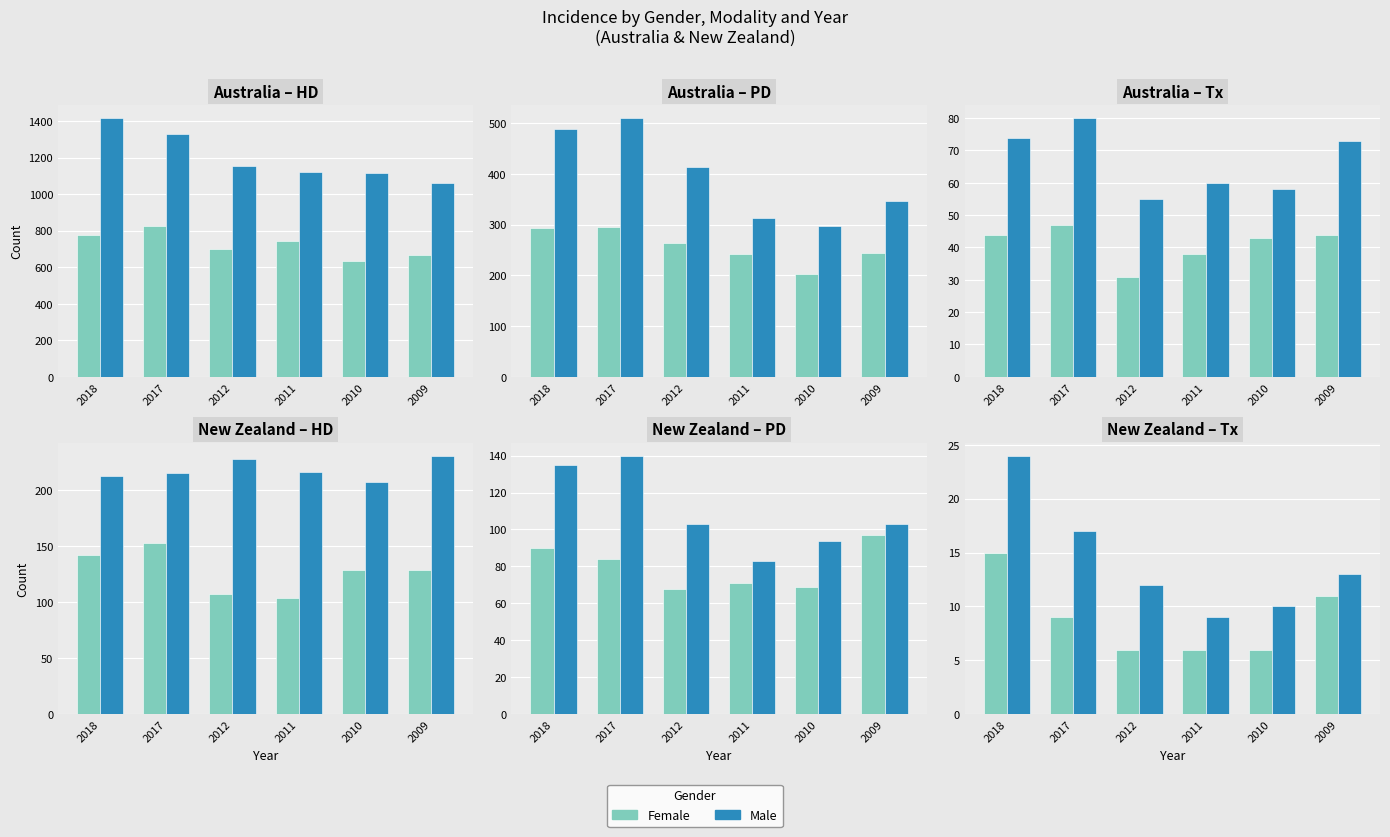

Is it true that Male equals 9 at 2011?

True